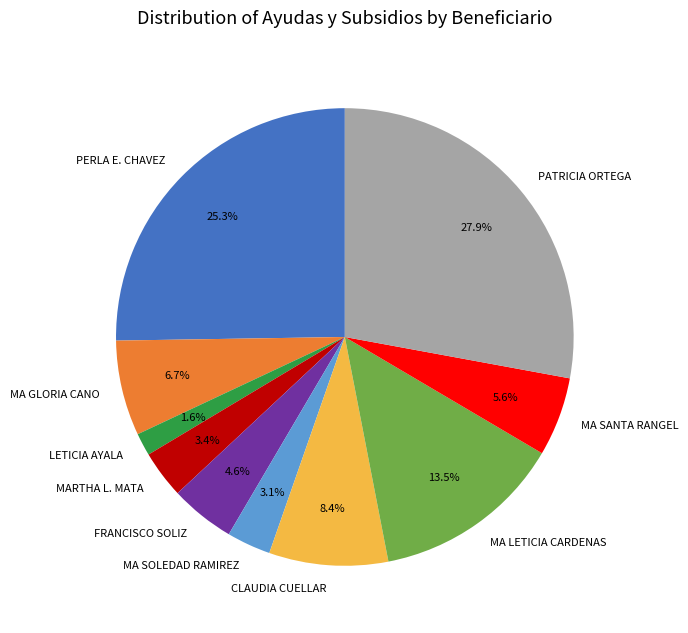

How many slices are in this pie chart?

10